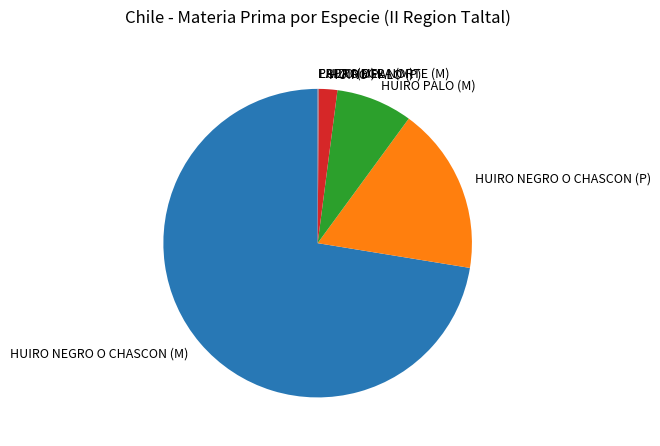

What is the largest slice in the pie chart?

HUIRO NEGRO O CHASCON (M)